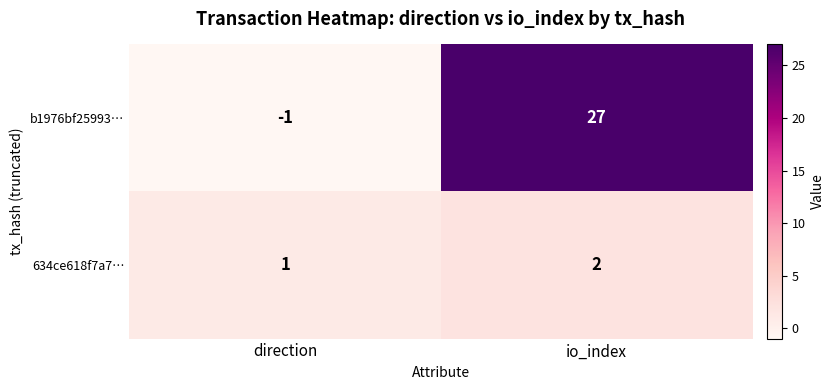

Which series has the largest total across all categories?

b1976bf25993…